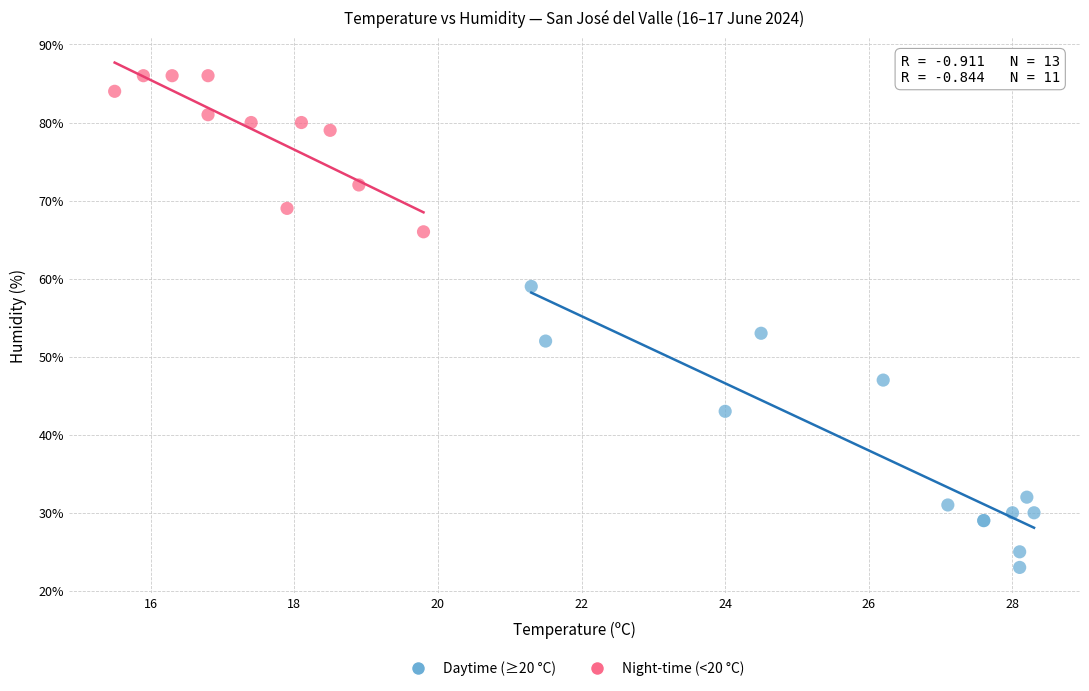

Which series reaches the minimum Y coordinate?

Daytime (≥20 °C)